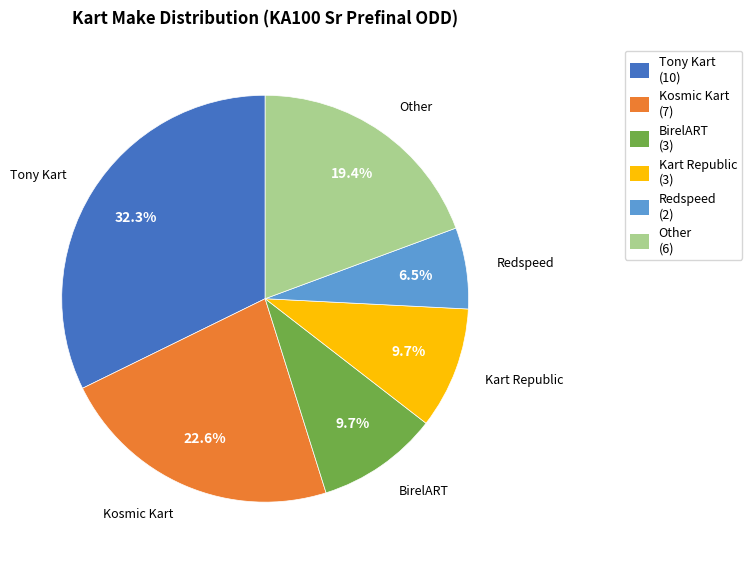

How many slices are in this pie chart?

6